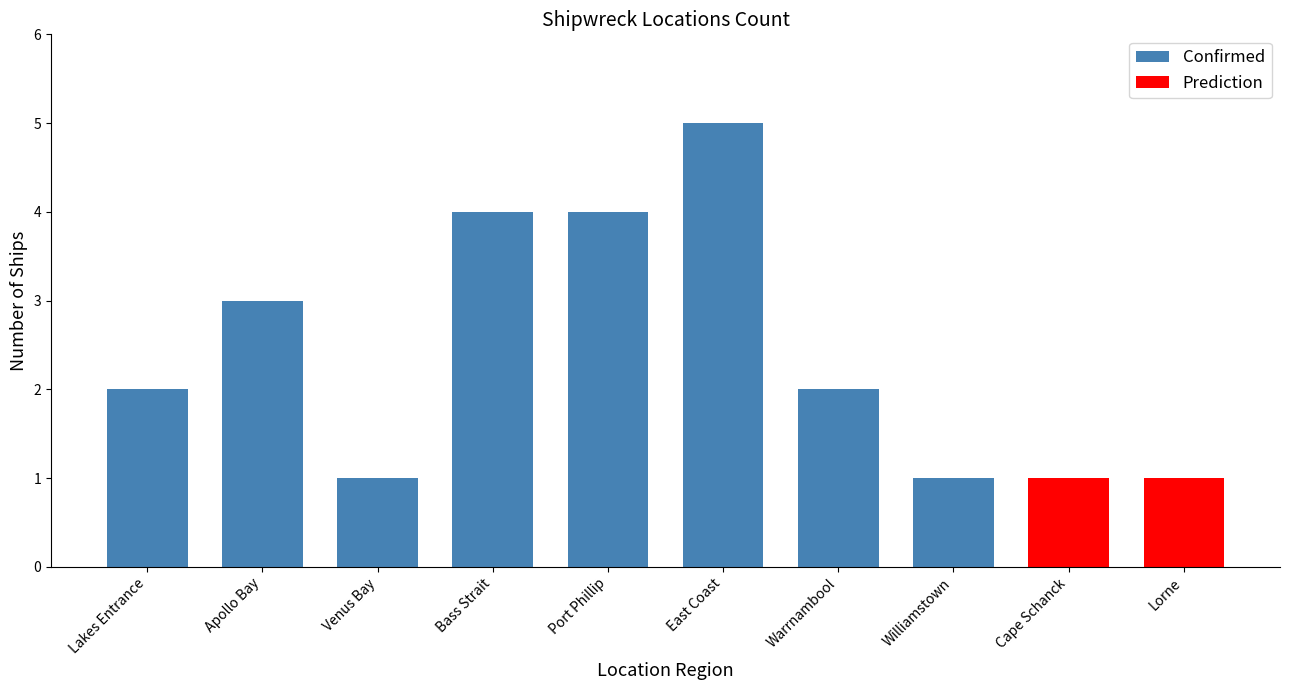

The Confirmed series shows 1 at Port Phillip. True or false?

False